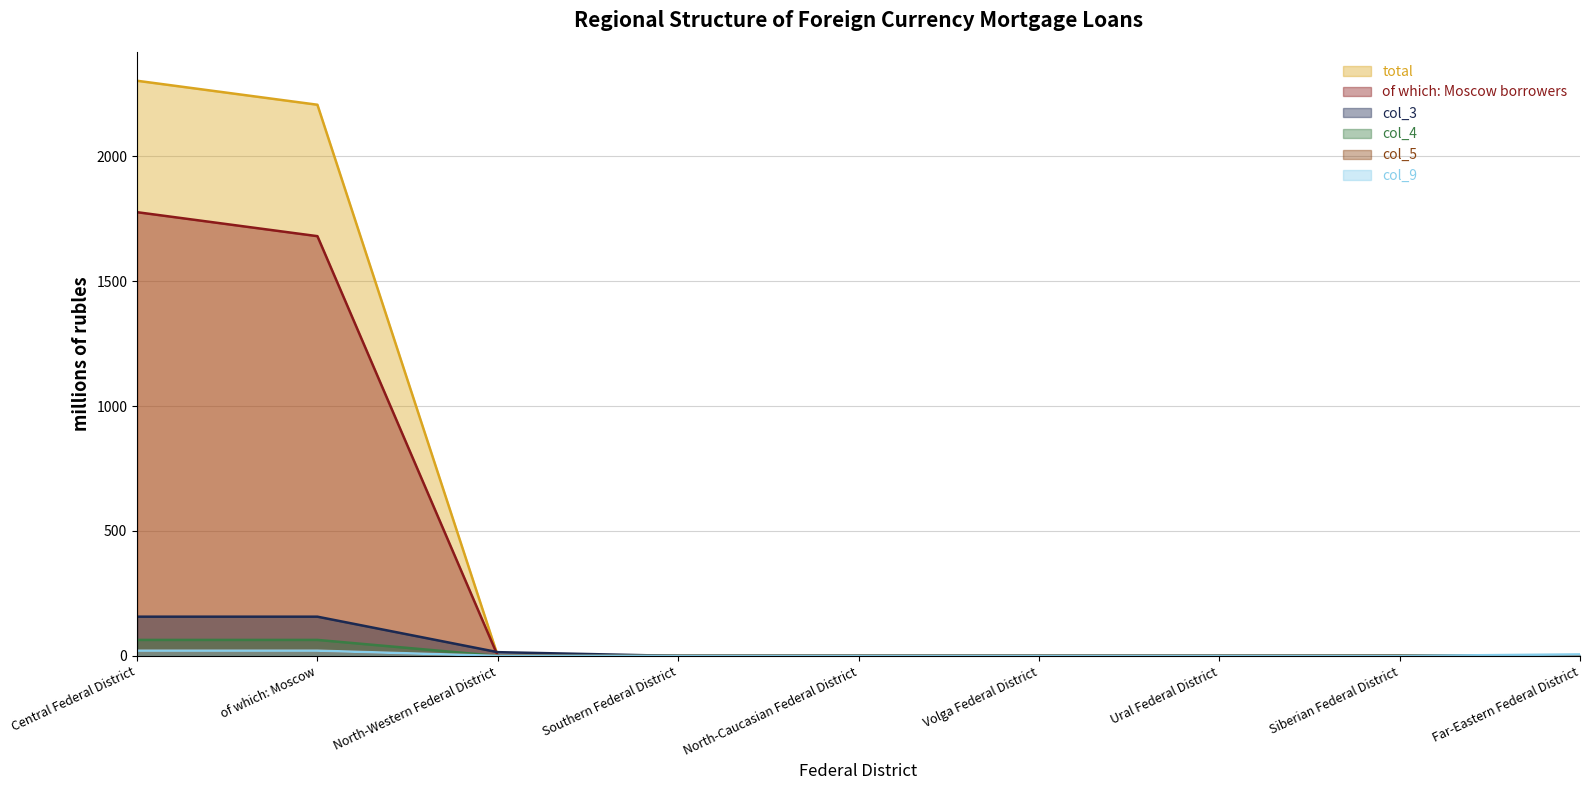

At which label does col_4 reach its minimum?

North-Western Federal District